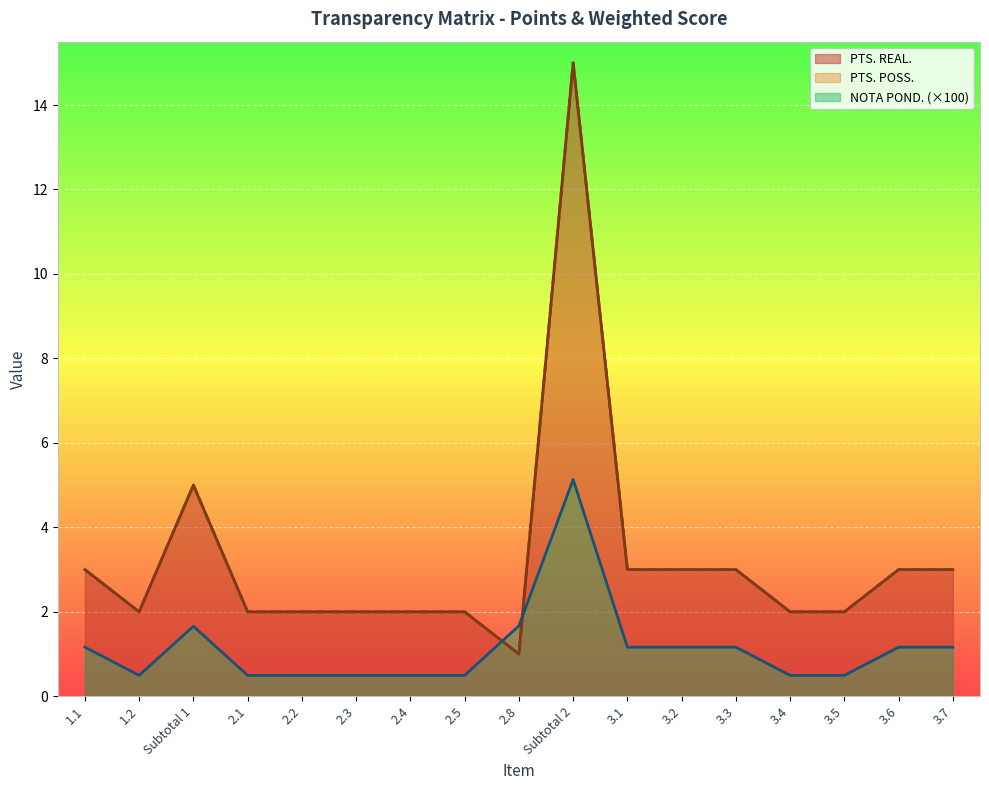

Reading left to right, transcribe all the data shown in this chart.

PTS. REAL.: 1.1=3.0	1.2=2.0	Subtotal 1=5.0	2.1=2.0	2.2=2.0	2.3=2.0	2.4=2.0	2.5=2.0	2.8=1.0	Subtotal 2=15.0	3.1=3.0	3.2=3.0	3.3=3.0	3.4=2.0	3.5=2.0	3.6=3.0	3.7=3.0
PTS. POSS.: 1.1=3.0	1.2=2.0	Subtotal 1=5.0	2.1=2.0	2.2=2.0	2.3=2.0	2.4=2.0	2.5=2.0	2.8=1.0	Subtotal 2=15.0	3.1=3.0	3.2=3.0	3.3=3.0	3.4=2.0	3.5=2.0	3.6=3.0	3.7=3.0
NOTA POND.: 1.1=1.2	1.2=0.5	Subtotal 1=1.7	2.1=0.5	2.2=0.5	2.3=0.5	2.4=0.5	2.5=0.5	2.8=1.7	Subtotal 2=5.1	3.1=1.2	3.2=1.2	3.3=1.2	3.4=0.5	3.5=0.5	3.6=1.2	3.7=1.2